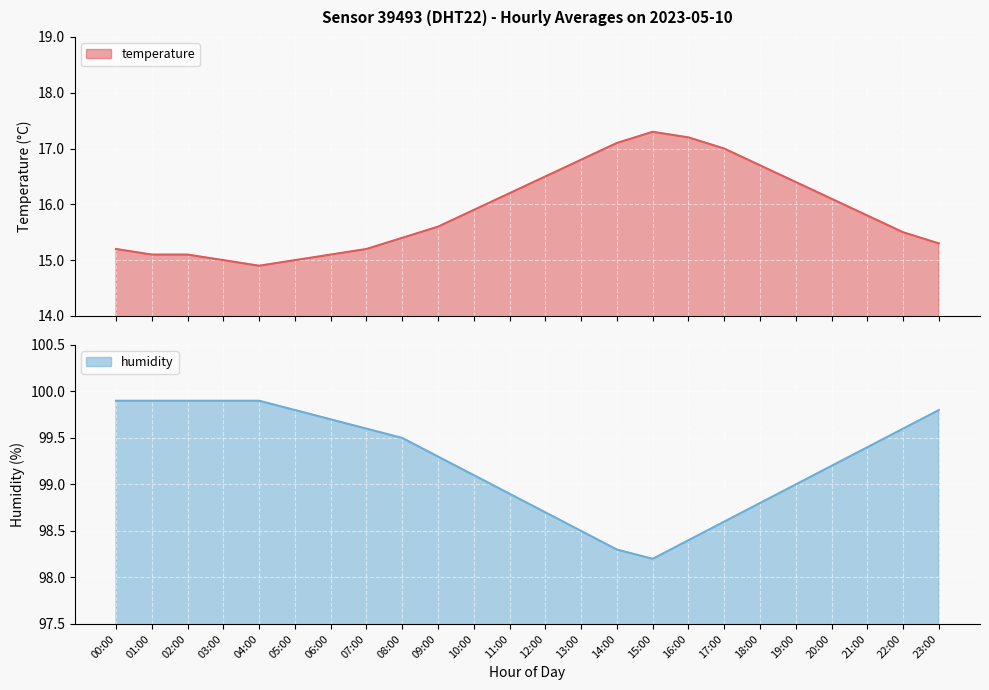

At which category does the chart reach its peak across all series?

00:00